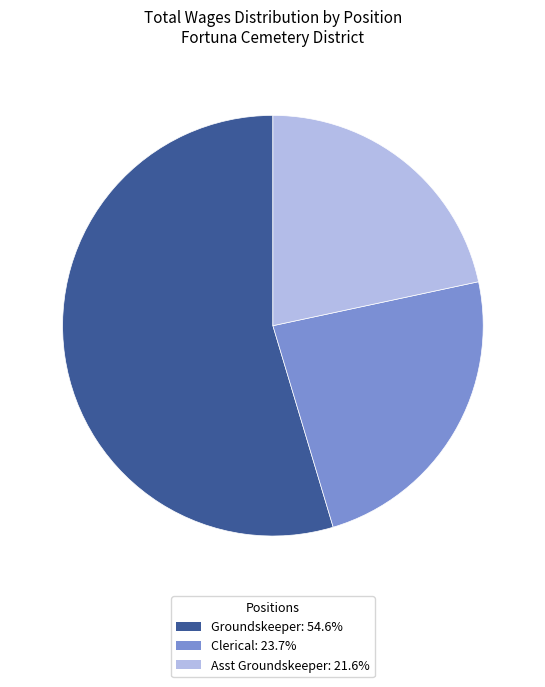

Is there any slice that represents more than half of the pie?

Yes